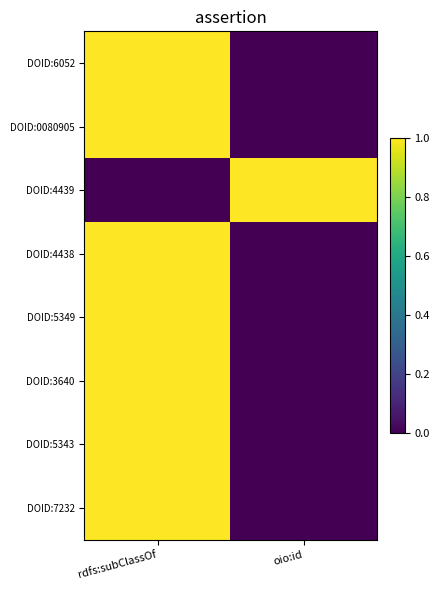

Which series has the largest total across all categories?

DOID:6052